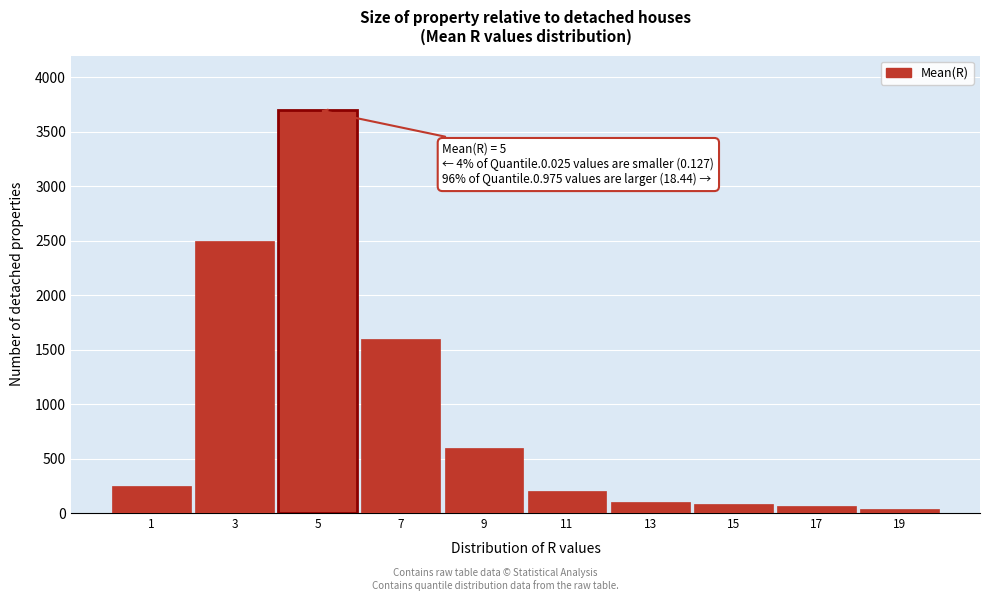

Reading left to right, extract all data points from this chart.

1=250	3=2500	5=3700	7=1600	9=600	11=200	13=100	15=80	17=60	19=40